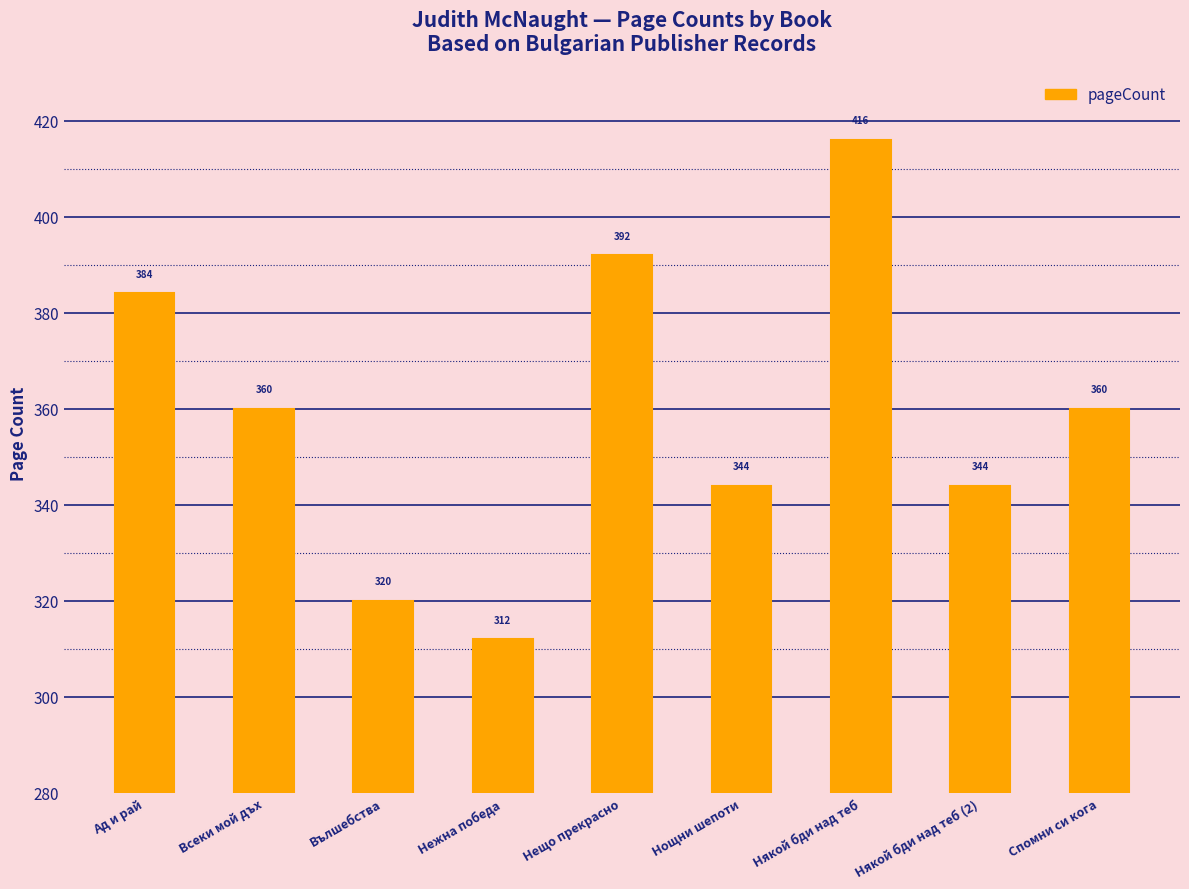

Does the chart contain any negative values?

No